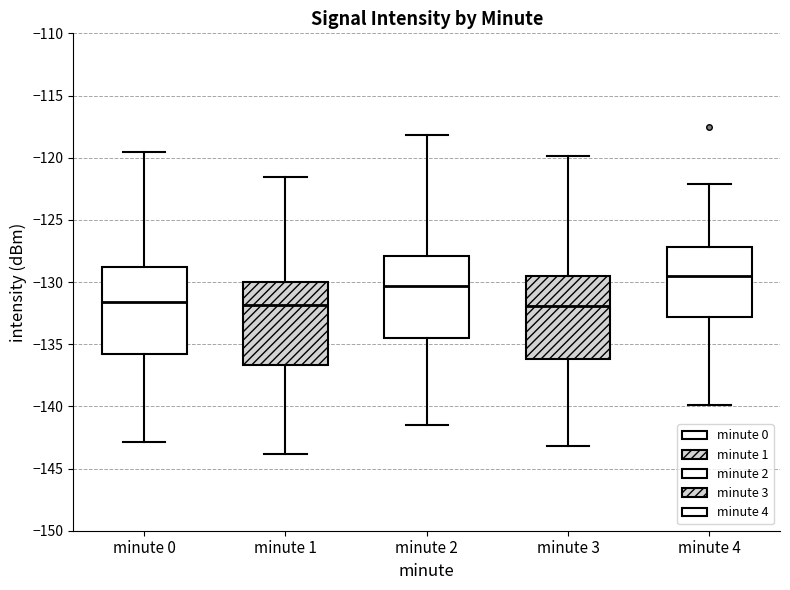

Reading left to right, read every box against the y-axis: the position of its median line, the range the box covers, and the ends of its whiskers. The values are not printed on the chart, so give them approximately, as read against the axis.

minute 0: median -131.5, box -136.0 to -129.0, whiskers -143.0 to -119.5
minute 1: median -132.0, box -136.5 to -130.0, whiskers -144.0 to -121.5
minute 2: median -130.5, box -134.5 to -128.0, whiskers -141.5 to -118.0
minute 3: median -132.0, box -136.0 to -129.5, whiskers -143.0 to -120.0
minute 4: median -129.5, box -133.0 to -127.0, whiskers -140.0 to -122.0